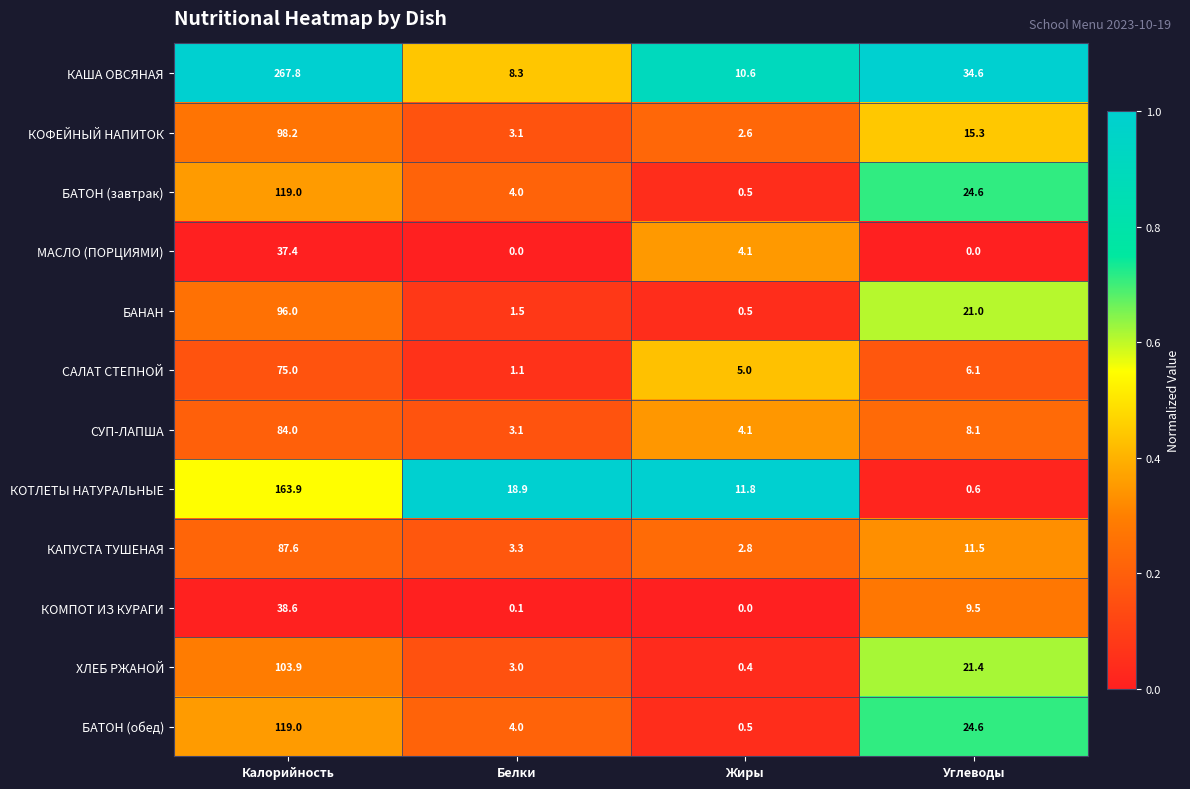

True or false: СУП-ЛАПША has a value of 4.1 at Жиры.

True